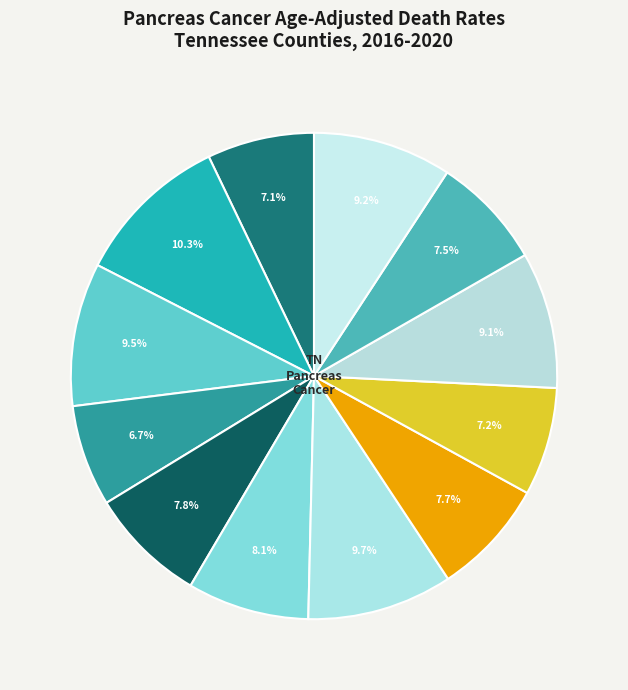

To the nearest percent, what is the difference between the largest and smallest slice percentages?

4%